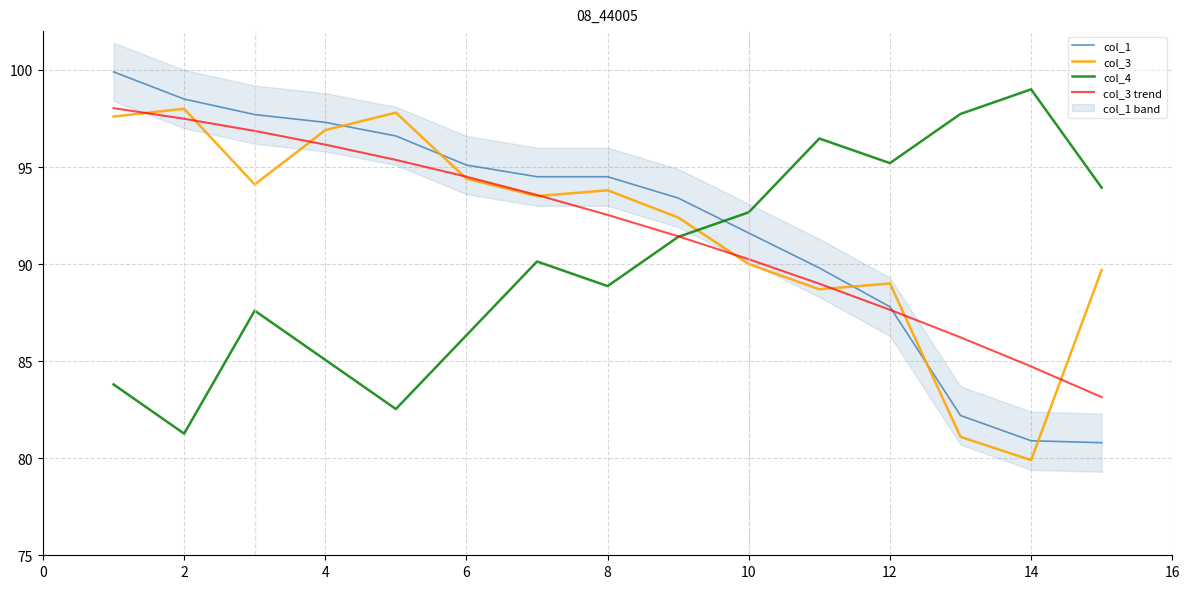

The value of col_3 trend at 6 is 94.5. True or false?

True